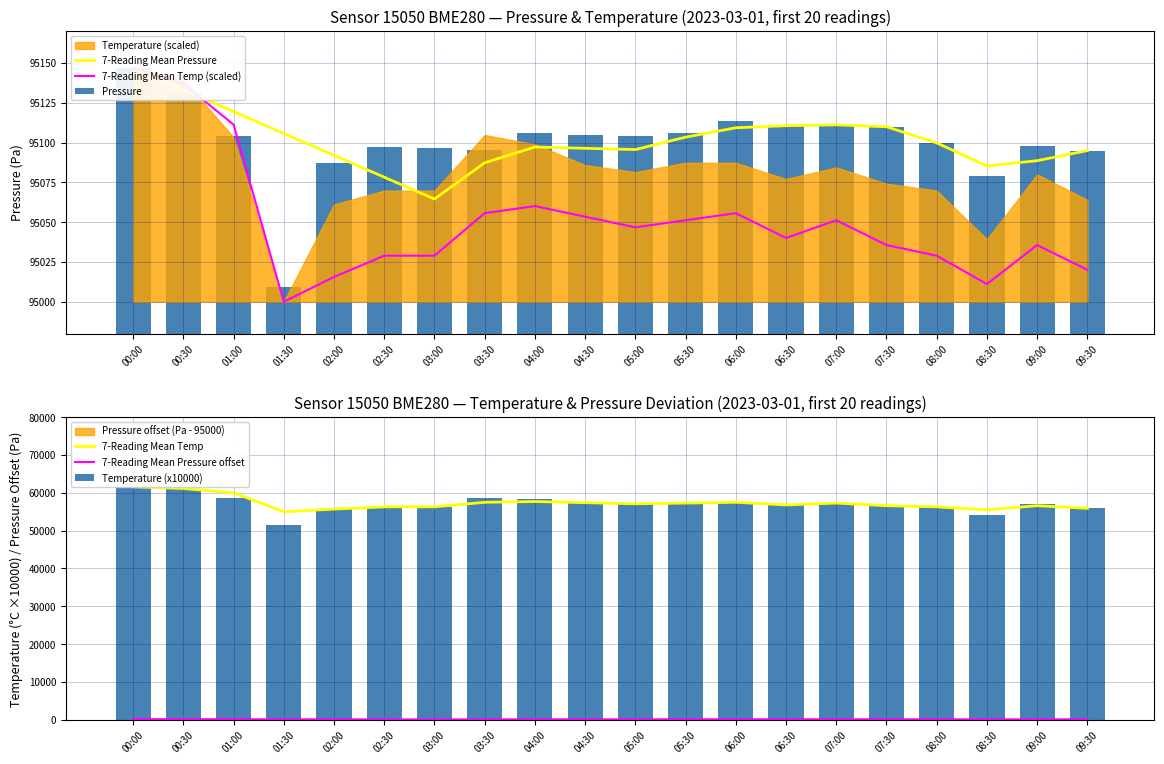

What is the label of the 18th bar from the right?

01:00